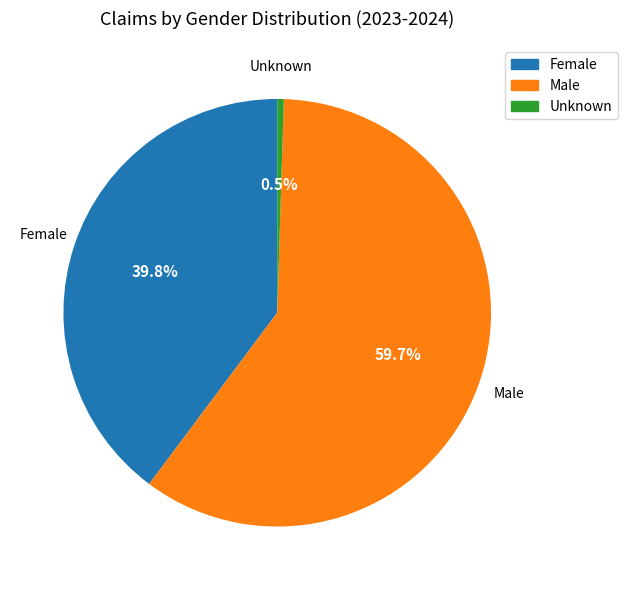

Which has a higher value, Female or Male?

Male